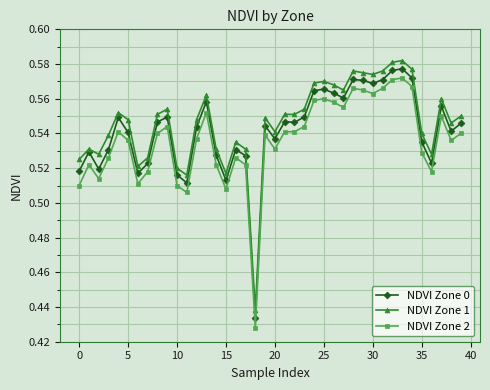

Rank the series by their average value, from lowest to highest.

NDVI Zone 2, NDVI Zone 0, NDVI Zone 1